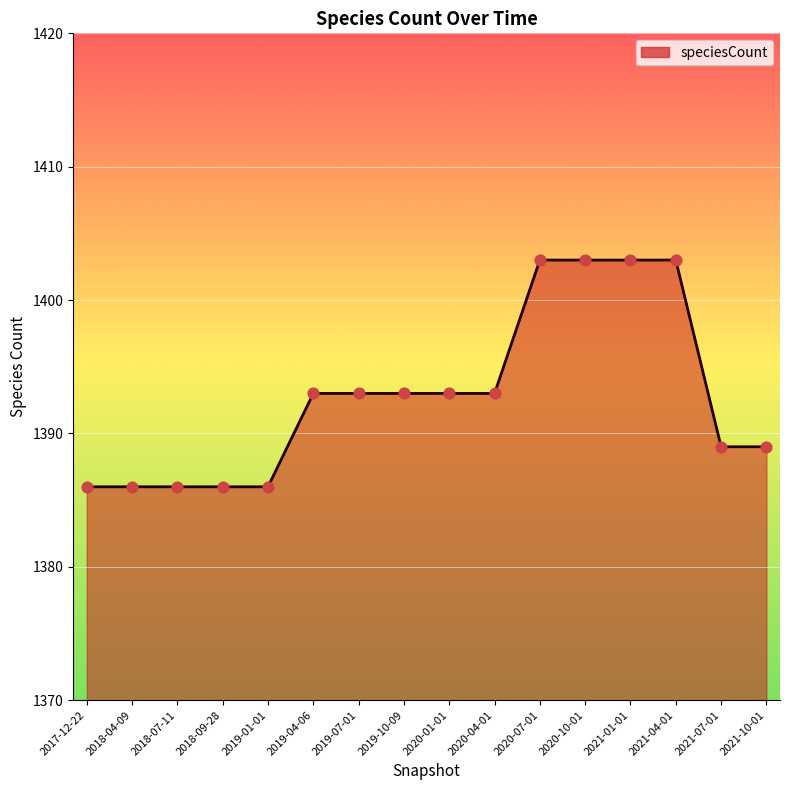

Which has a higher value, 2021-04-01 or 2020-04-01?

2021-04-01